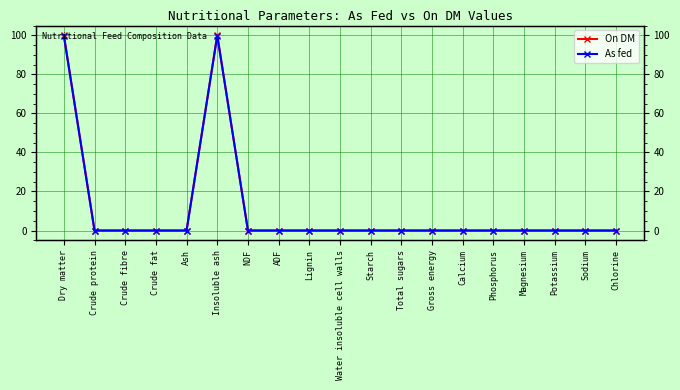

What is the label of the 14th point from the right?

Insoluble ash